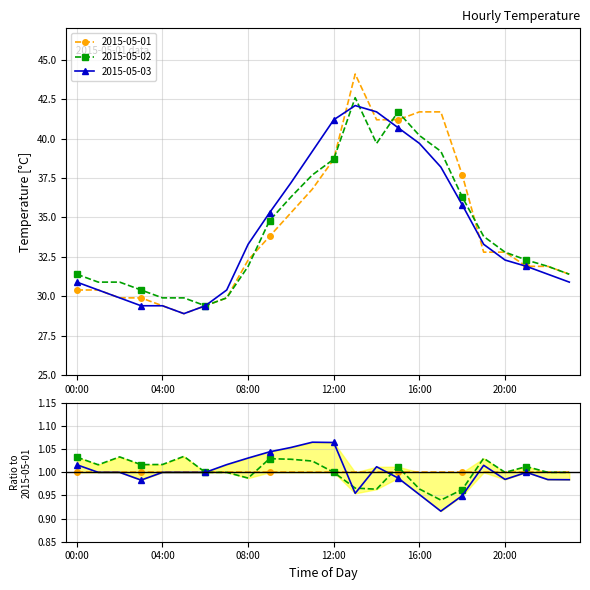

What is the difference between the highest and lowest values at 16:00?

2.0